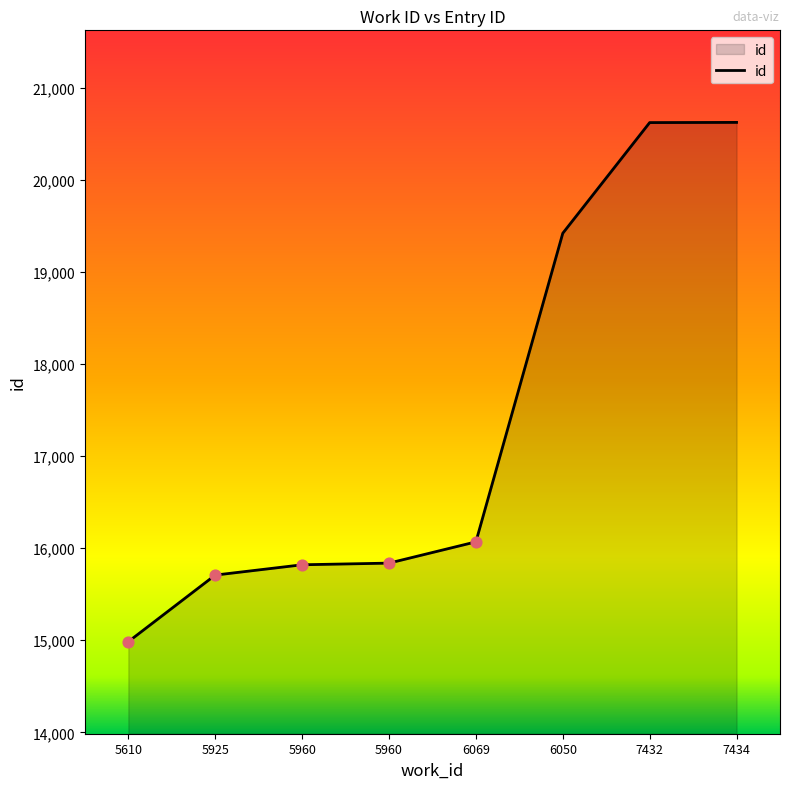

Does the chart have visible grid lines?

No